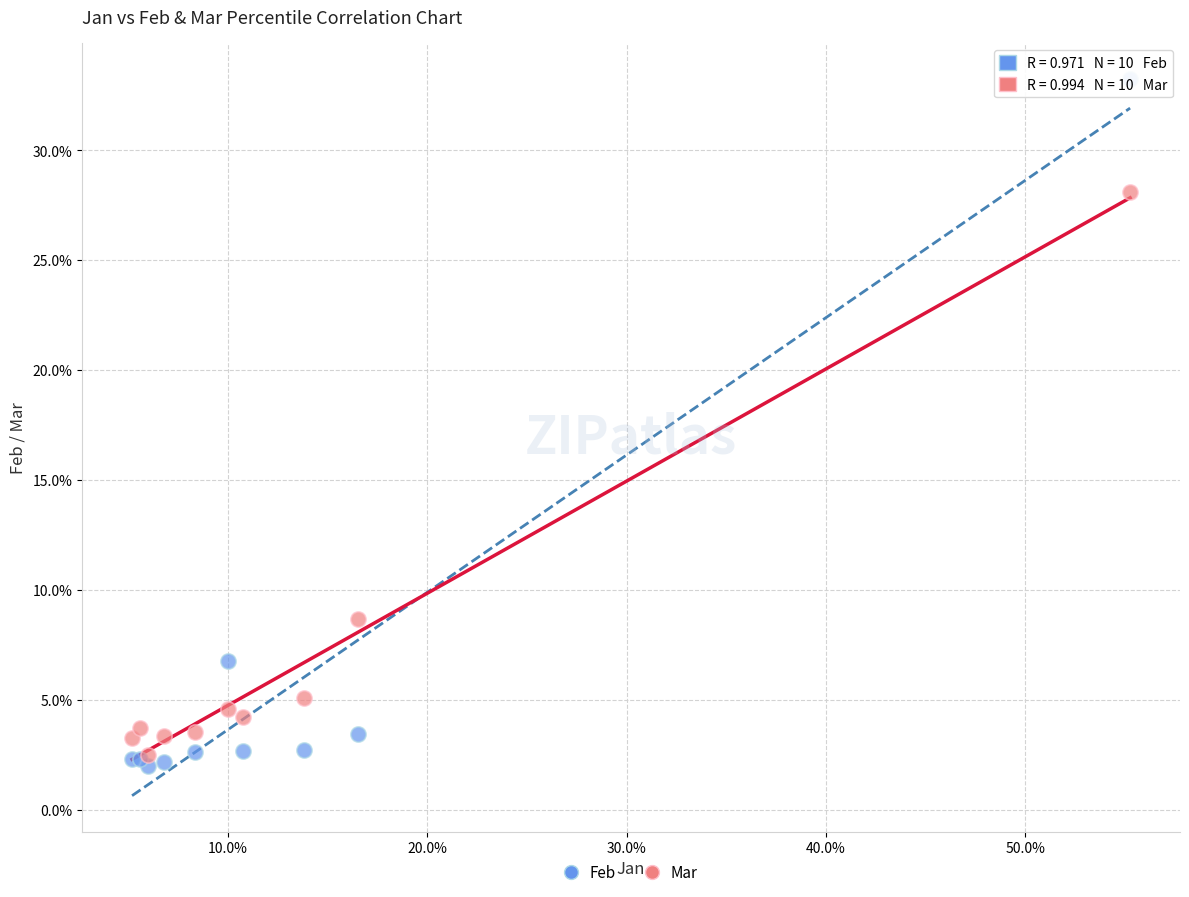

What are all the series names shown in the legend?

Feb, Mar